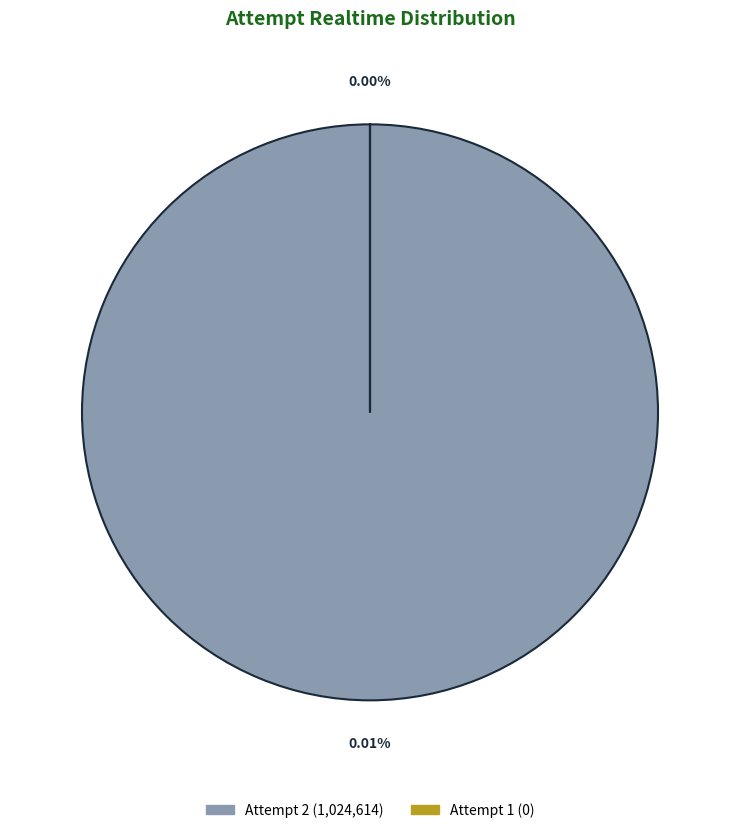

Rank the categories by value from highest to lowest.

2, 1